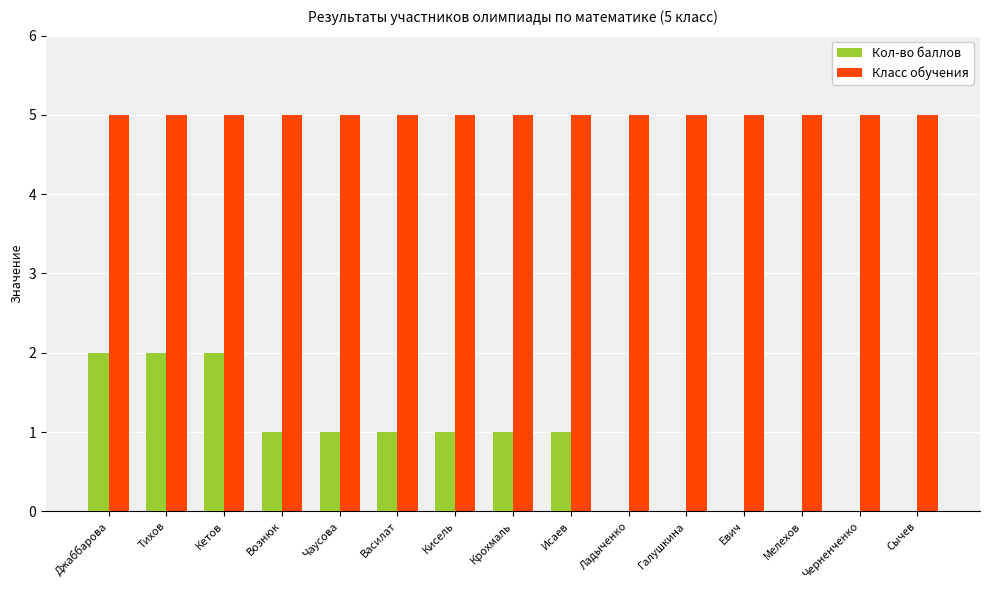

Reading left to right, extract all data points from this chart.

Кол-во баллов: Джаббарова=2	Тихов=2	Кетов=2	Вознюк=1	Чаусова=1	Василат=1	Кисель=1	Крохмаль=1	Исаев=1	Ладыченко=0	Галушкина=0	Евич=0	Мелехов=0	Черненченко=0	Сычев=0
Класс обучения: Джаббарова=5	Тихов=5	Кетов=5	Вознюк=5	Чаусова=5	Василат=5	Кисель=5	Крохмаль=5	Исаев=5	Ладыченко=5	Галушкина=5	Евич=5	Мелехов=5	Черненченко=5	Сычев=5